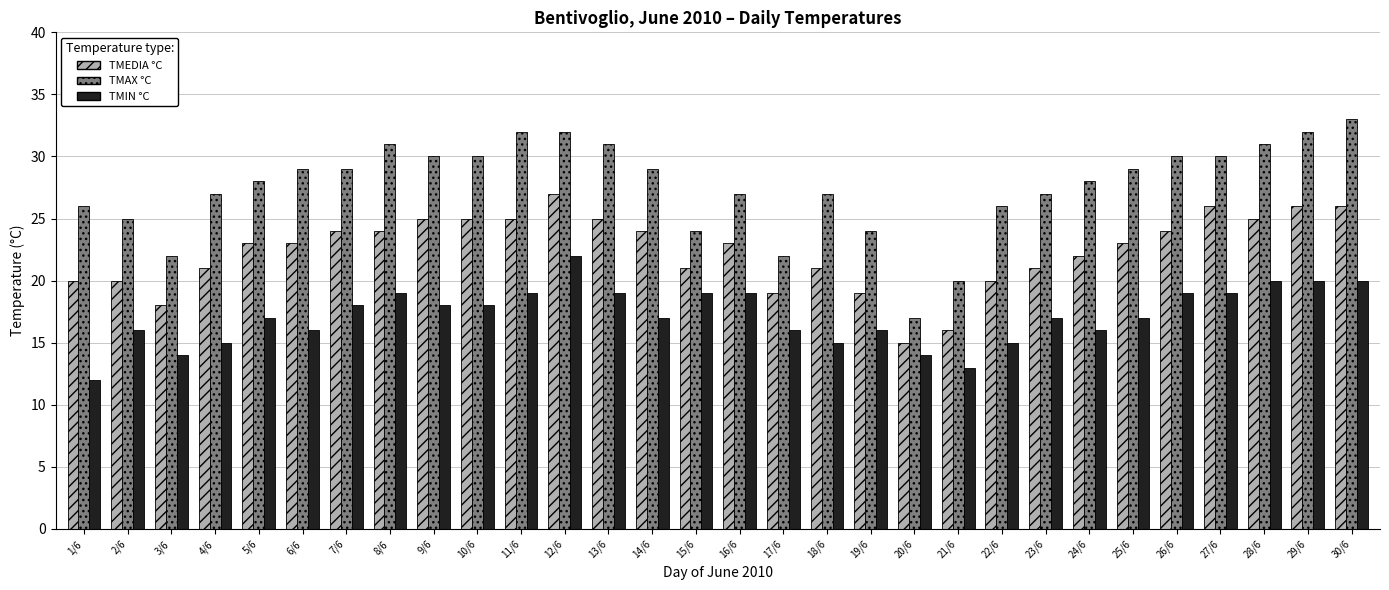

How many categories are shown in the chart?

30